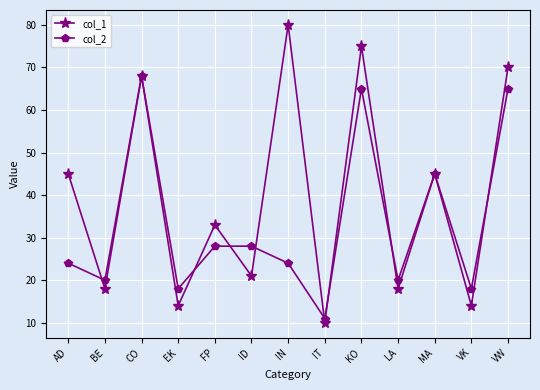

How many values in the col_1 series are below 33?

6